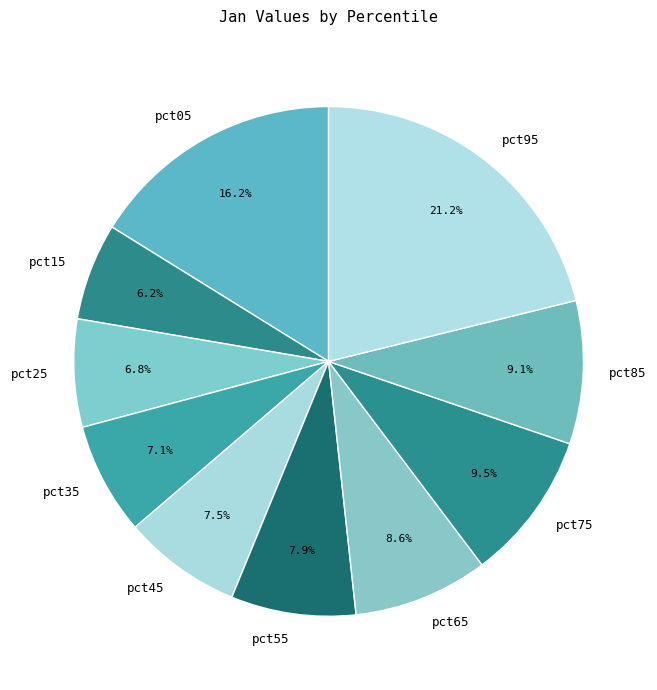

What is the largest slice in the pie chart?

pct95